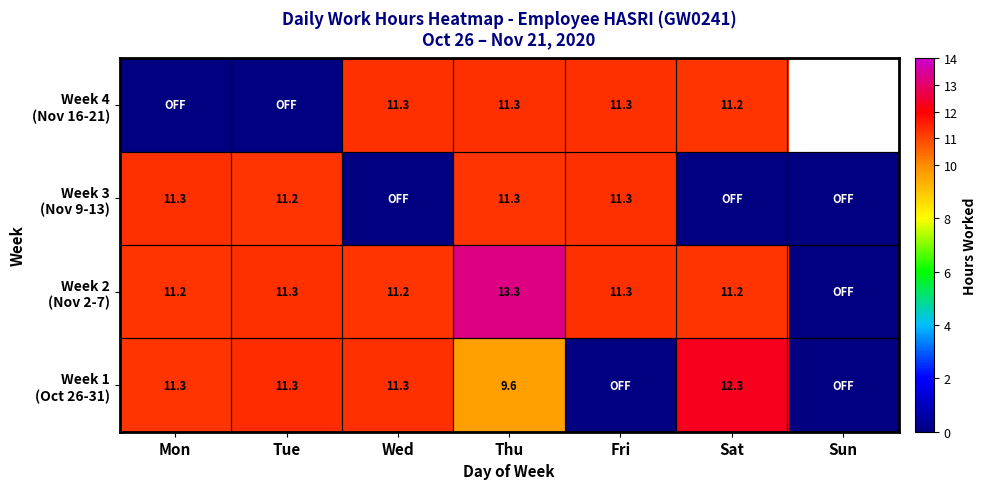

How many categories are shown in the chart?

7